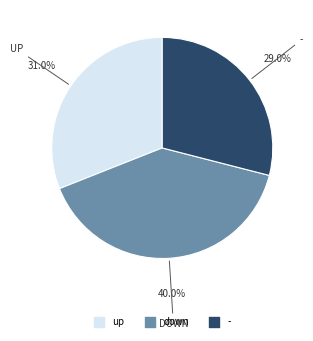

Approximately how many times larger is the value at - compared to down?

0.7